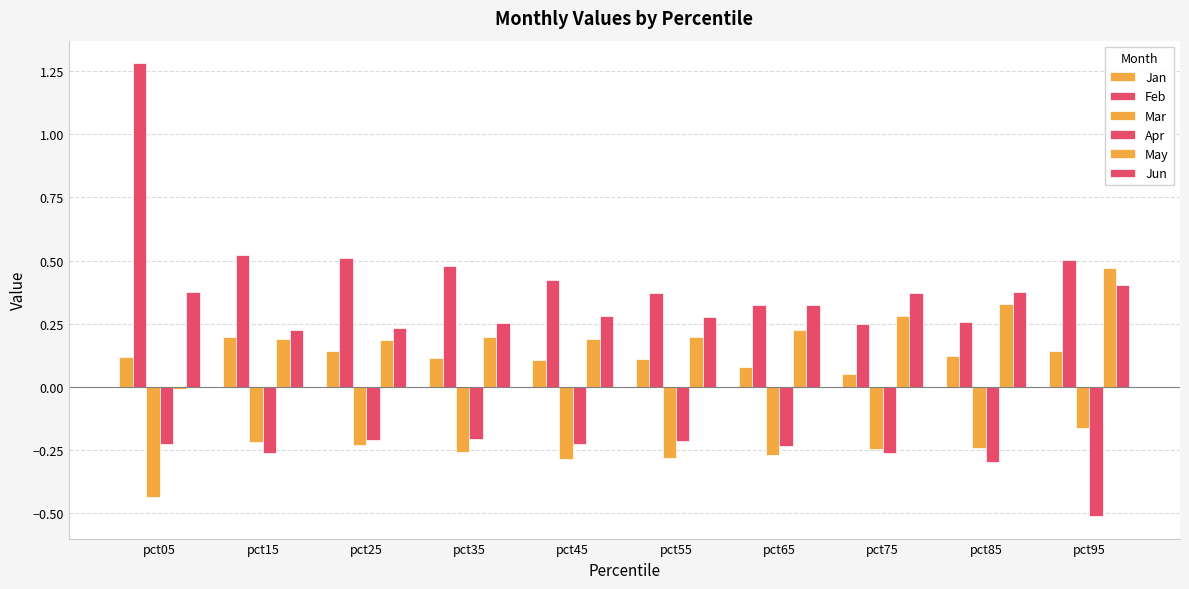

What is the value of the Feb bar at the 4th from the left?

0.5